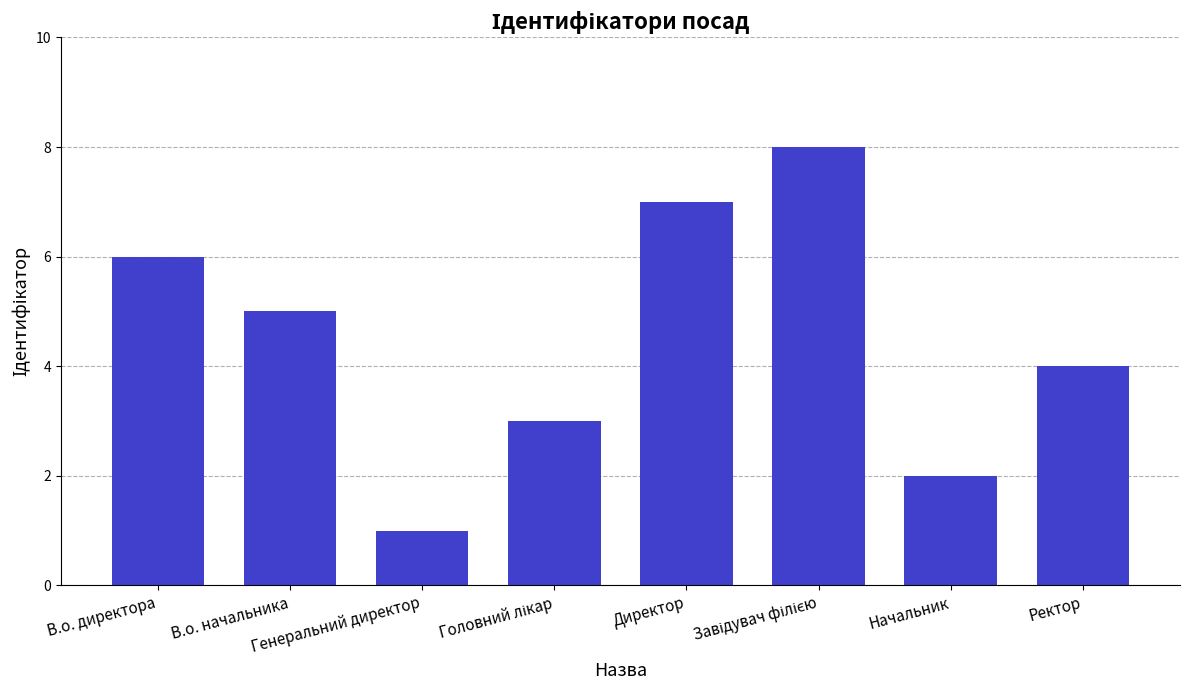

What is the difference between the maximum and minimum values?

7